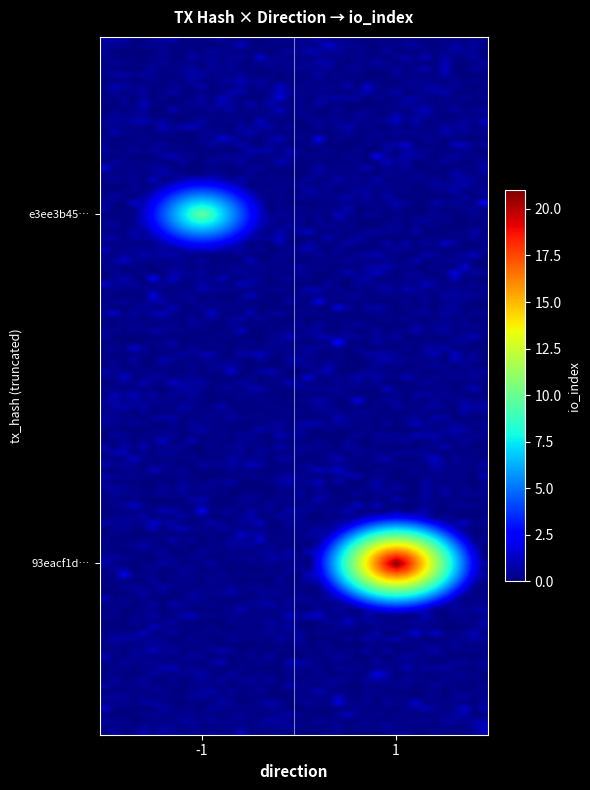

Which series has the largest total across all categories?

93eacf1d0bff34d87c0ece58c3deb1493452723